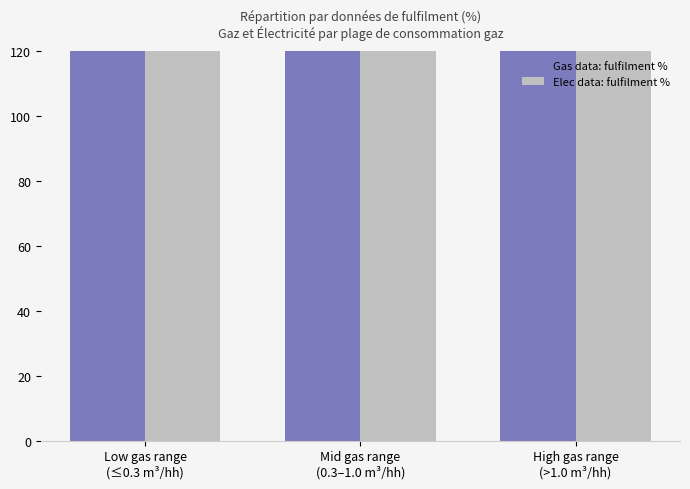

At how many categories does at least one series exceed 601?

1